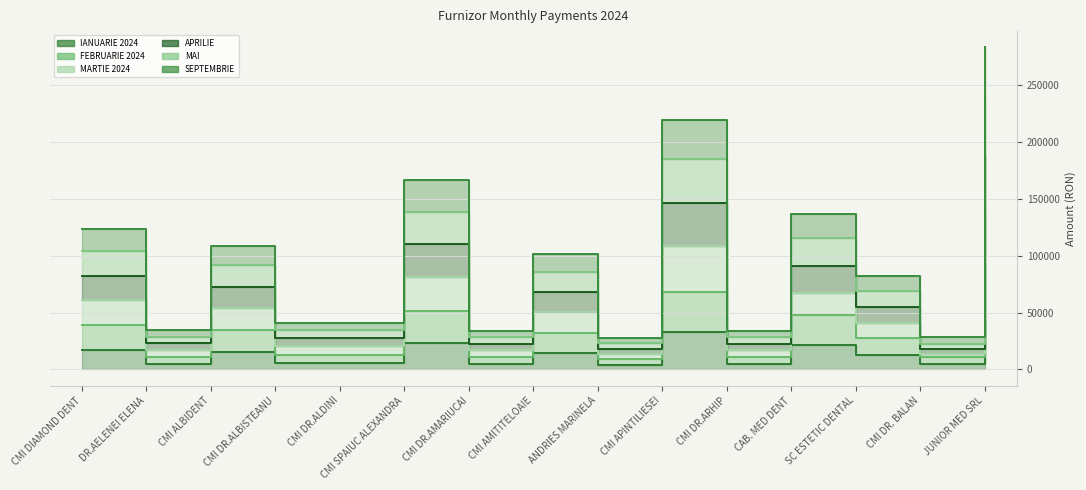

Rank the series by their maximum value, from lowest to highest.

IANUARIE 2024, FEBRUARIE 2024, MAI, MARTIE 2024, APRILIE, SEPTEMBRIE